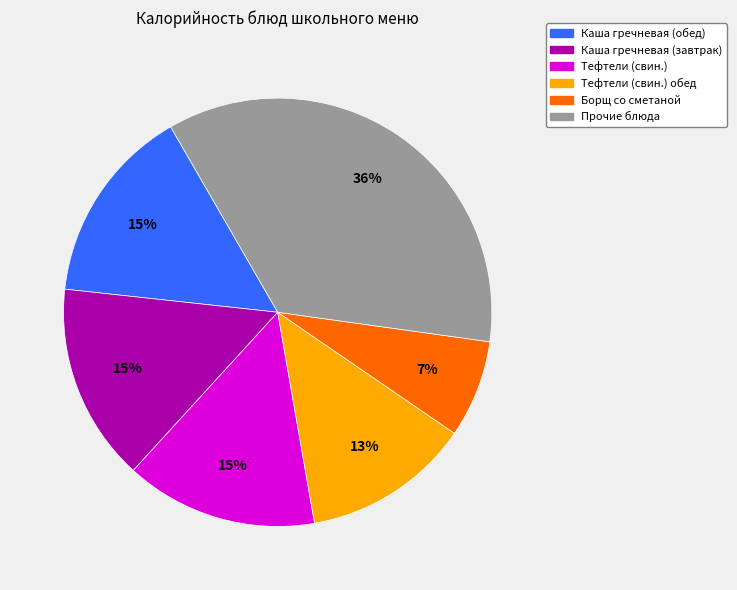

Is there any slice that represents more than half of the pie?

No